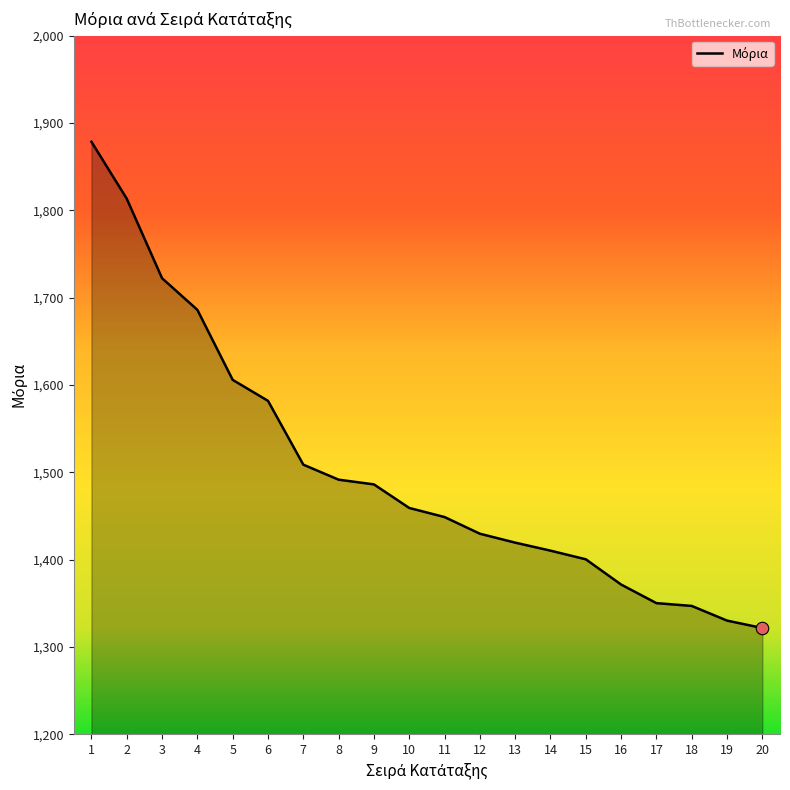

What is the difference between the maximum and minimum values?

556.9